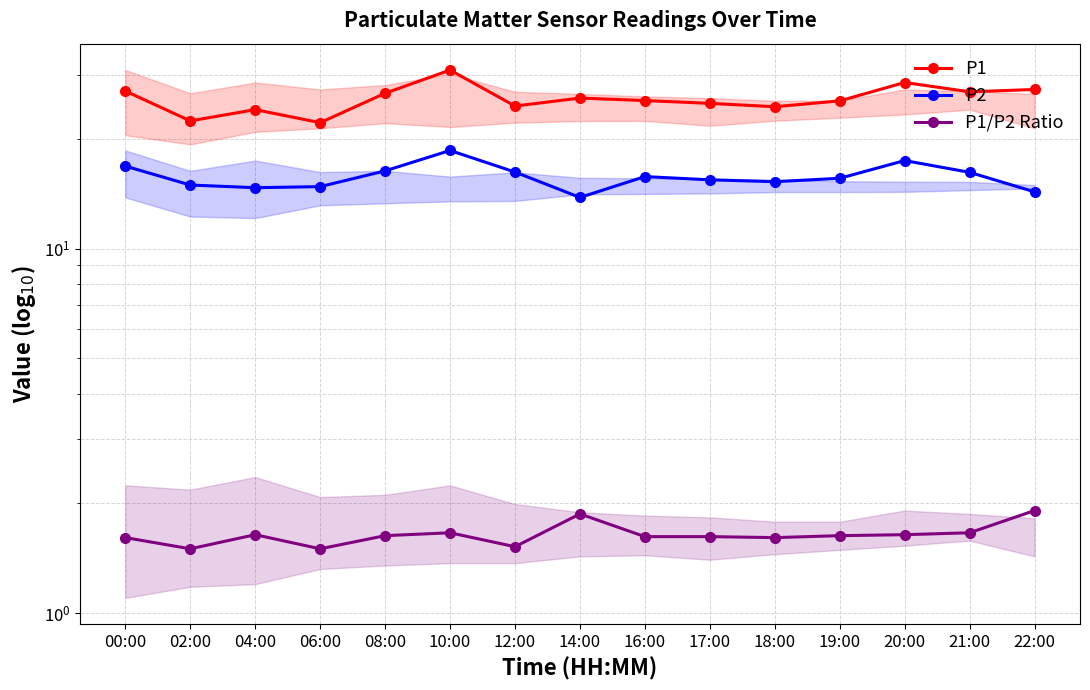

Which category has the highest value across all series?

10:00